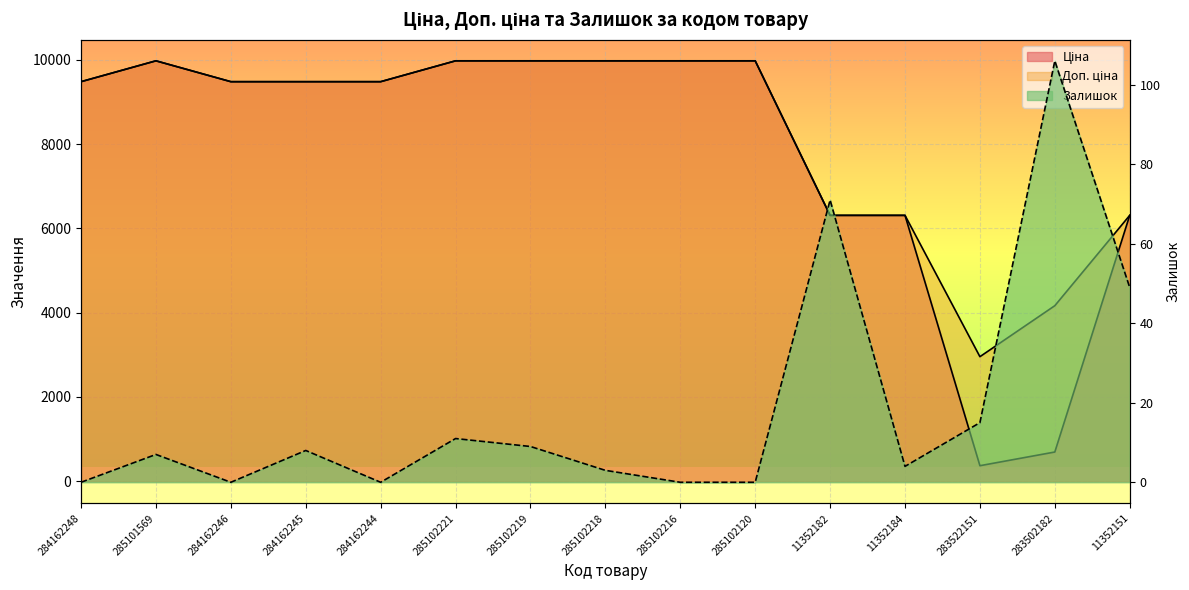

What is the maximum value for Залишок?

106.0